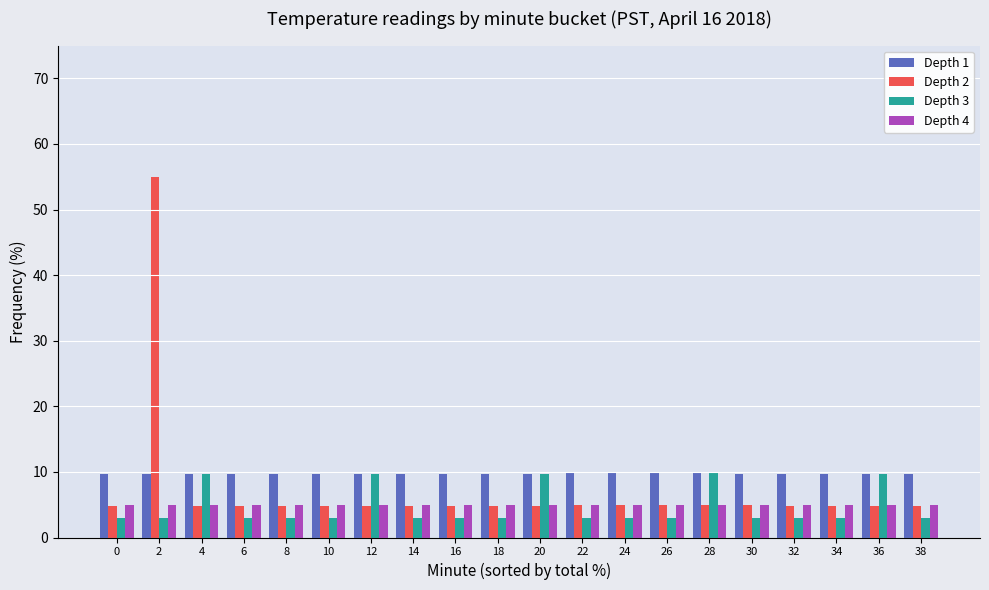

Is it true that Depth 2 equals 2.1 at 12?

False